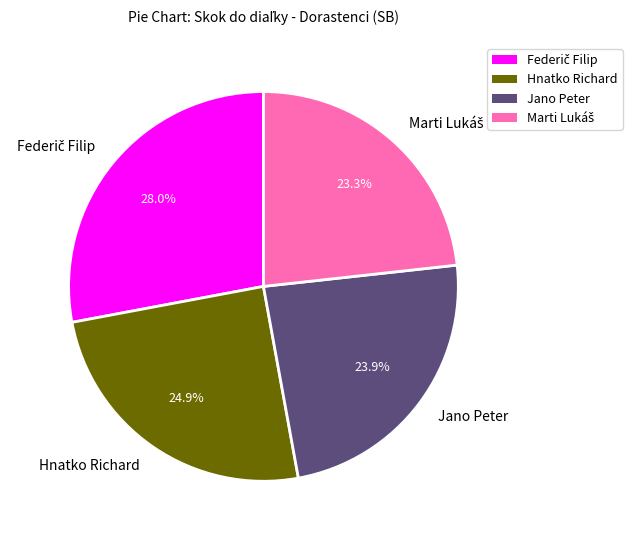

Count the number of slices in the pie.

4